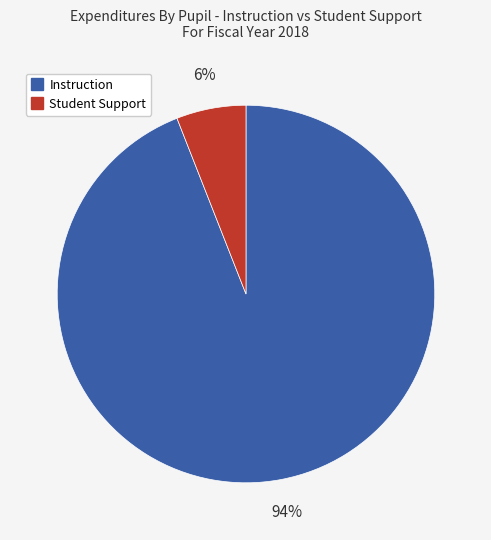

How many slices are in this pie chart?

2